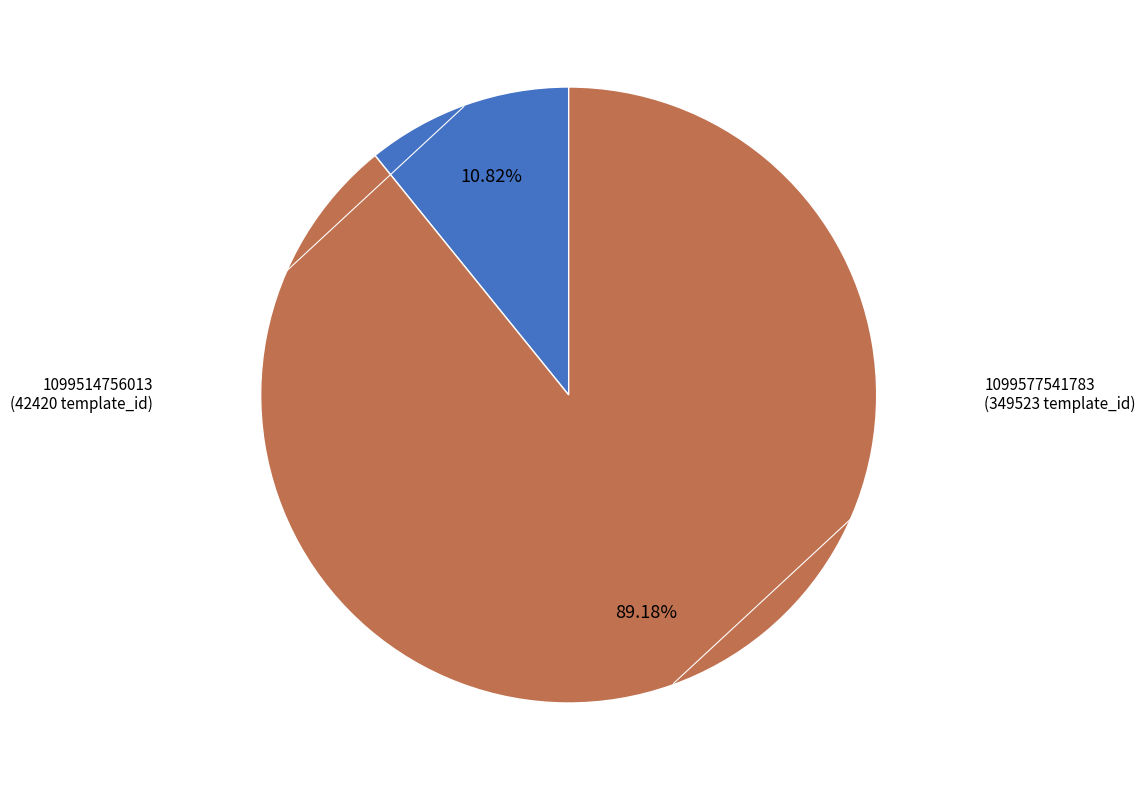

To the nearest percent, what is the difference between the largest and smallest slice percentages?

78%